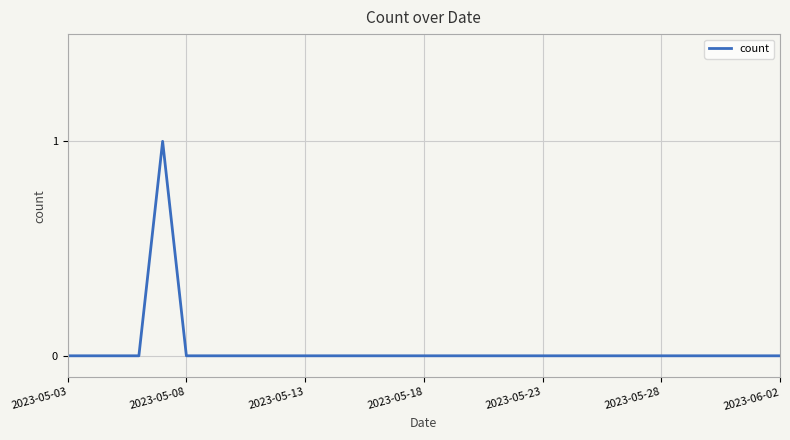

The chart shows a value of 0 at 2023-05-18. True or false?

True